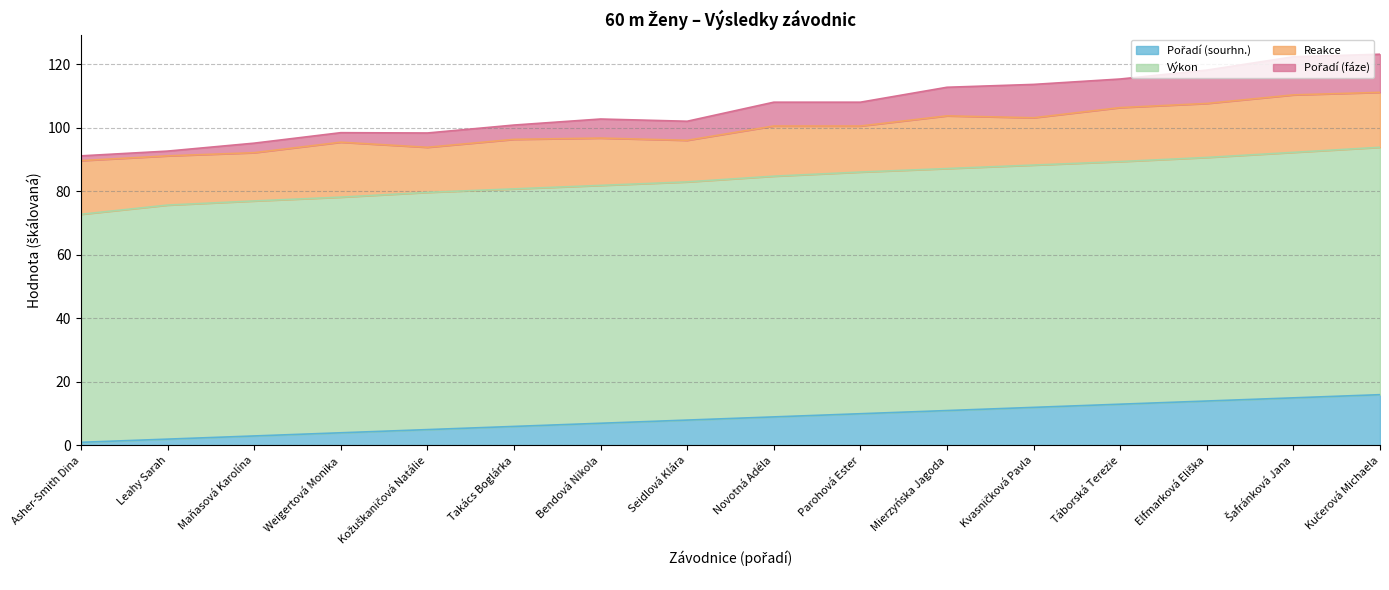

Read the Pořadí (sourhn.) value at Bendová Nikola.

7.0